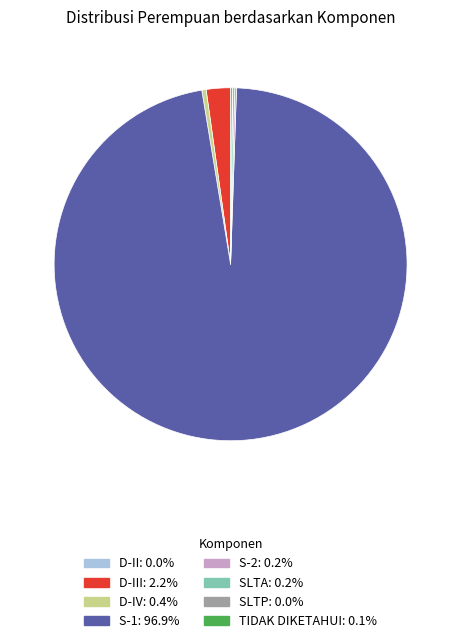

Is there a majority slice in this chart?

Yes